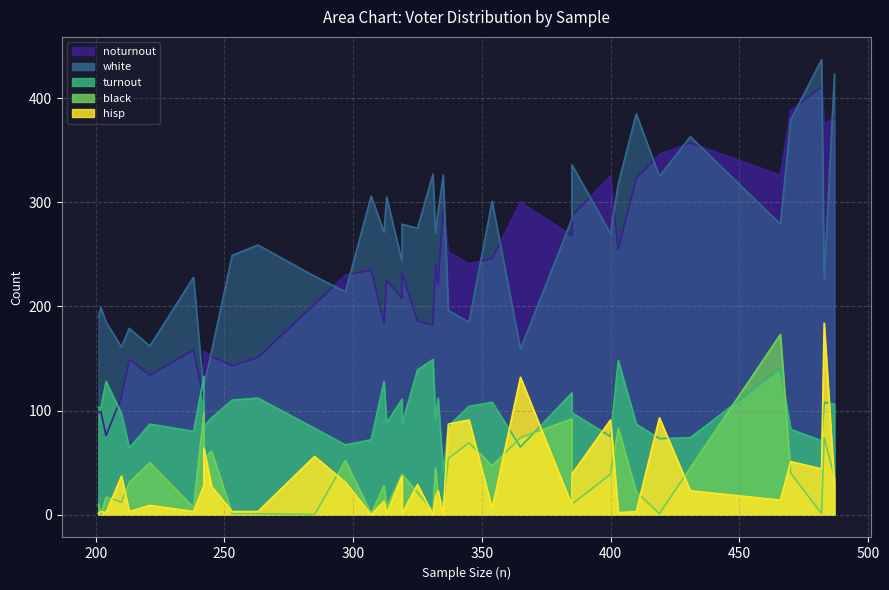

How many values in the black series are below 36?

20